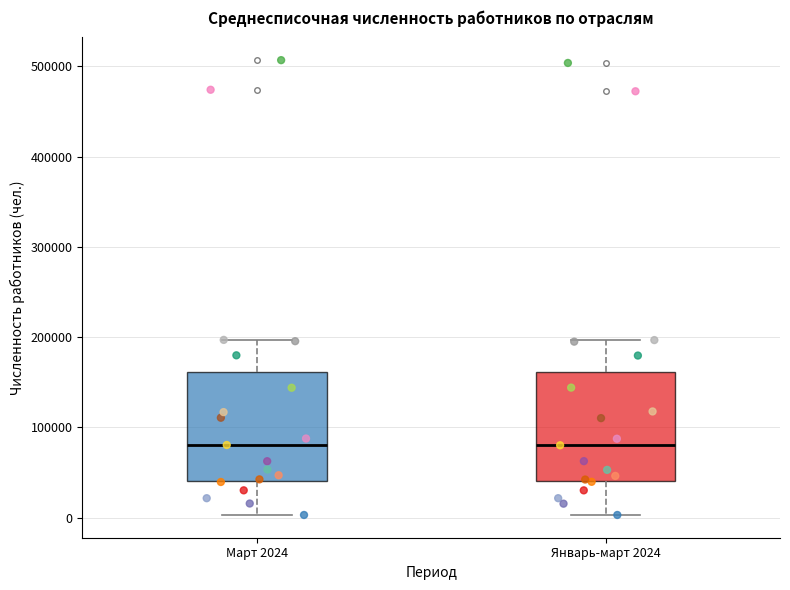

Where is the upper edge of the box for Март 2024 on the y-axis? The values are not printed on the chart, so give them approximately, as read against the axis.

160000